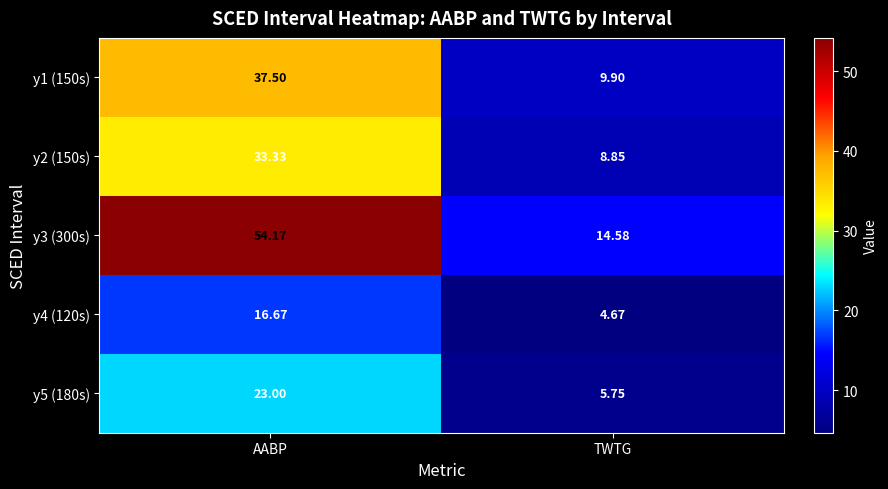

Which label corresponds to the smallest value in the chart?

TWTG